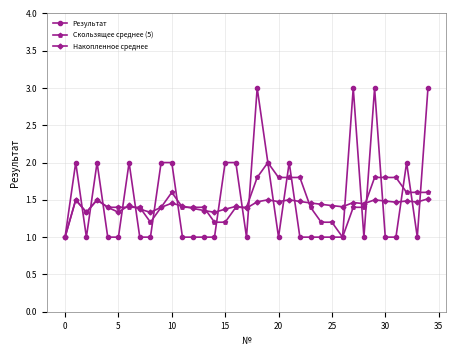

List the series in order of their peak value, lowest first.

Накопленное среднее, Скользящее среднее (5), Результат